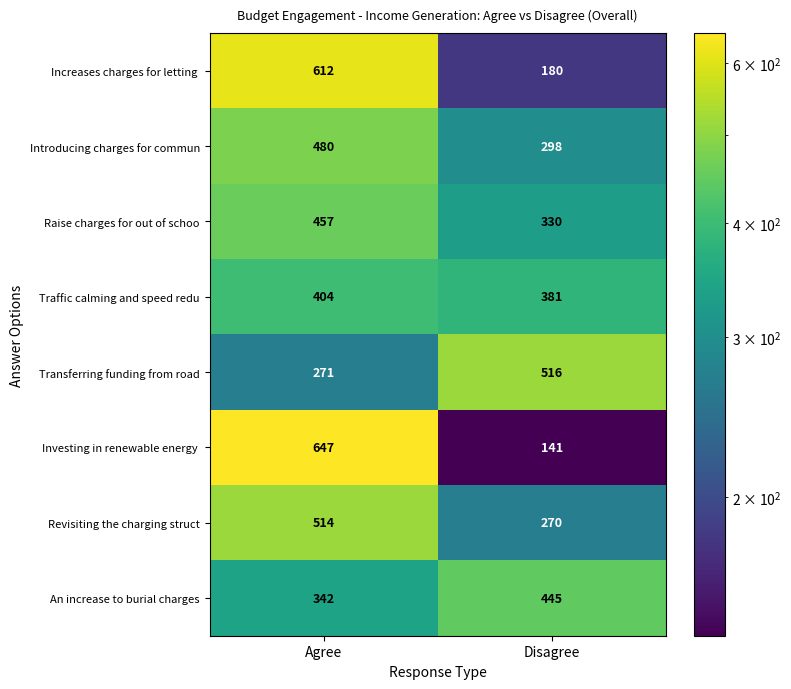

What is the smallest value displayed?

141